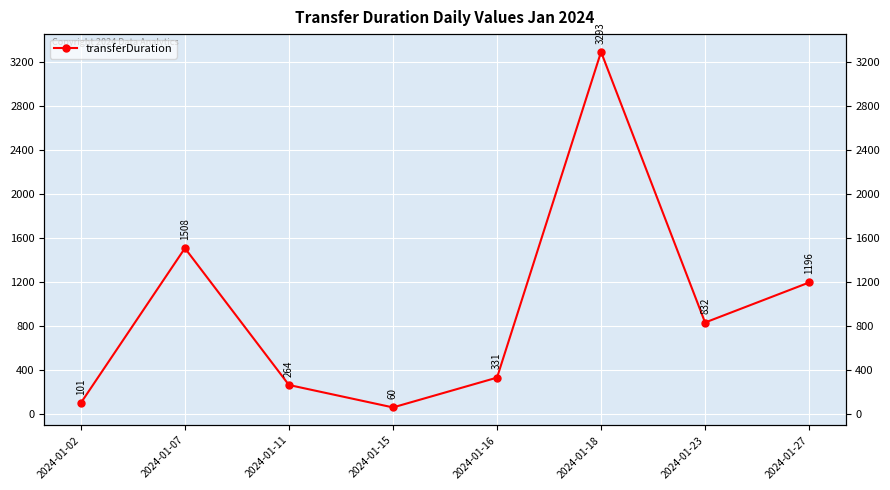

At which category does the data reach its first local peak?

2024-01-07